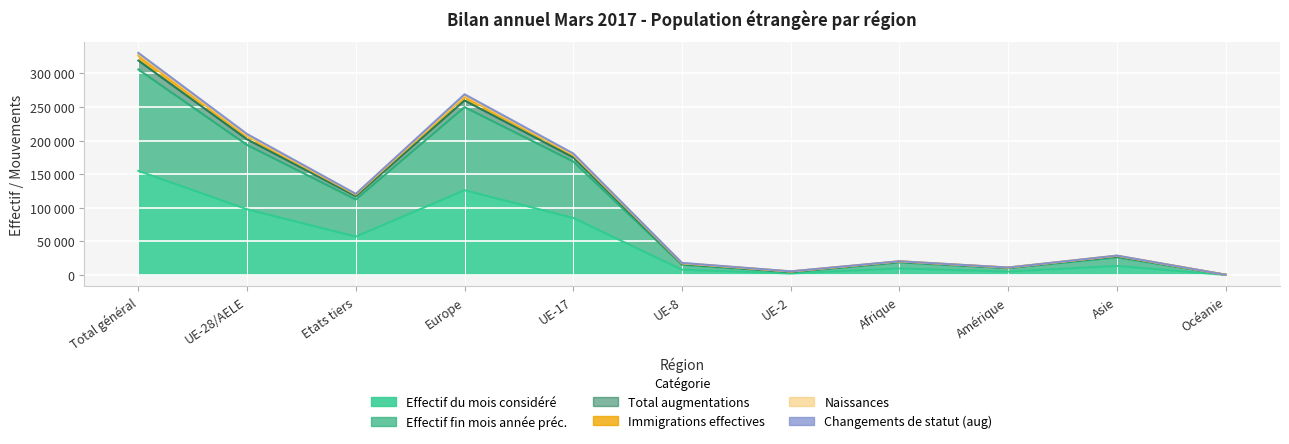

Where is Naissances nearest to the value 164213?

UE-17